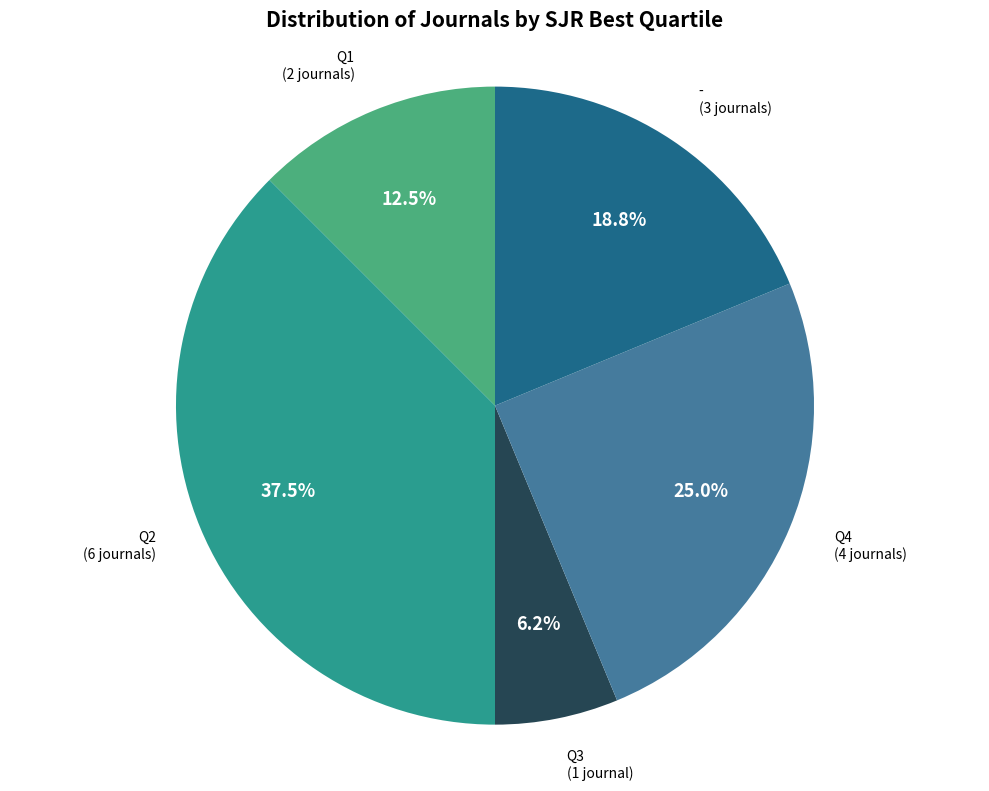

What percentage is NOT represented by Q2?

62.5%